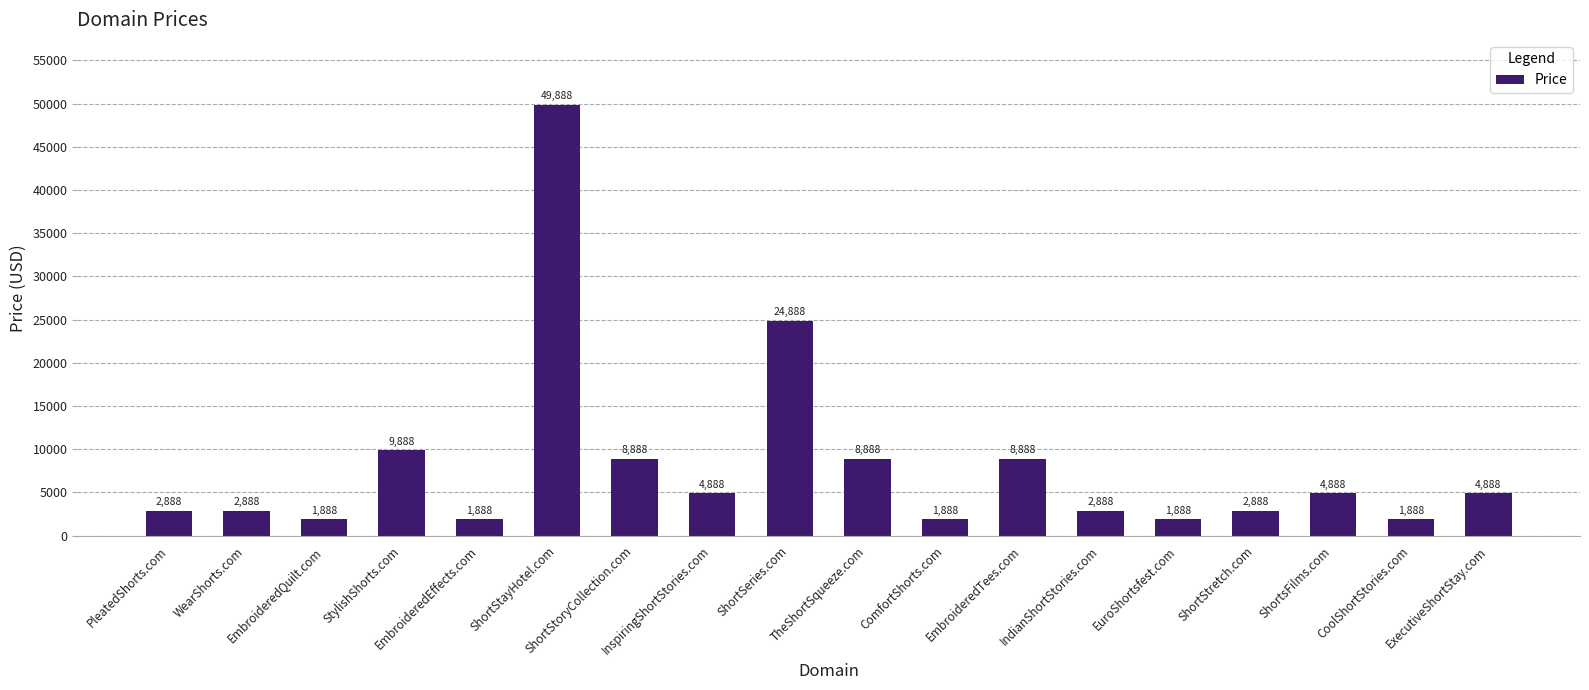

Where is the data nearest to the value 25888?

ShortSeries.com